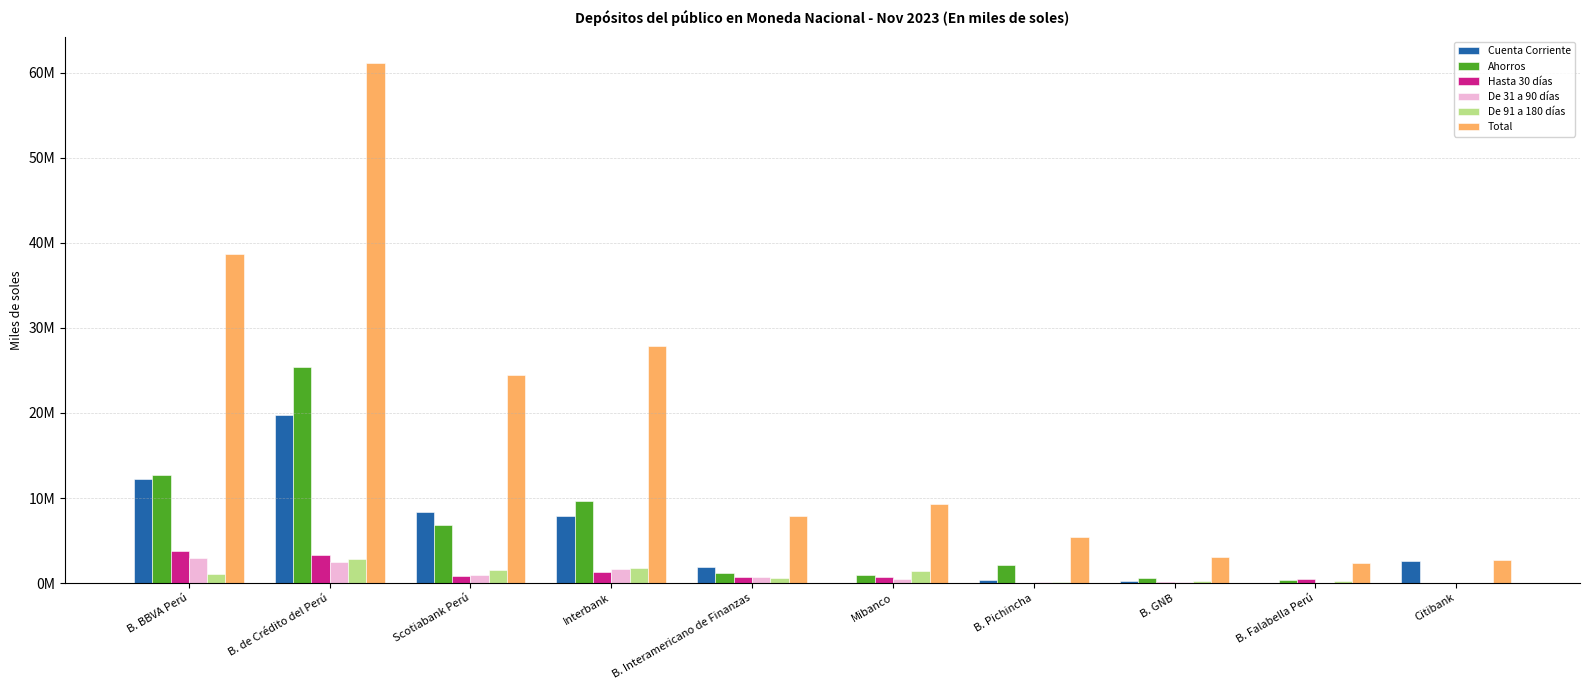

Reading left to right, extract all data points from this chart.

Cuenta Corriente: B. BBVA Perú=12195863.9	B. de Crédito del Perú=19809736.4	Scotiabank Perú=8332833.5	Interbank=7900985.2	B. Interamericano de Finanzas=1939818.2	Mibanco=15068.9	B. Pichincha=308049.0	B. GNB=239307.0	B. Falabella Perú=0.0	Citibank=2649303.2
Ahorros: B. BBVA Perú=12749705.6	B. de Crédito del Perú=25398524.2	Scotiabank Perú=6779078.3	Interbank=9602325.6	B. Interamericano de Finanzas=1167740.6	Mibanco=889092.4	B. Pichincha=2114107.6	B. GNB=537270.0	B. Falabella Perú=380726.9	Citibank=14474.1
Hasta 30 días: B. BBVA Perú=3760445.7	B. de Crédito del Perú=3328067.0	Scotiabank Perú=872806.1	Interbank=1342733.9	B. Interamericano de Finanzas=767776.2	Mibanco=684501.6	B. Pichincha=19942.5	B. GNB=78707.9	B. Falabella Perú=513157.6	Citibank=5109.4
De 31 a 90 días: B. BBVA Perú=2992923.3	B. de Crédito del Perú=2516472.1	Scotiabank Perú=924080.7	Interbank=1677061.1	B. Interamericano de Finanzas=701290.4	Mibanco=464729.2	B. Pichincha=97814.6	B. GNB=87972.6	B. Falabella Perú=38455.3	Citibank=6444.0
De 91 a 180 días: B. BBVA Perú=1088050.2	B. de Crédito del Perú=2872698.2	Scotiabank Perú=1545752.0	Interbank=1801589.2	B. Interamericano de Finanzas=549433.0	Mibanco=1384617.7	B. Pichincha=134345.5	B. GNB=223130.4	B. Falabella Perú=225944.7	Citibank=0.0
Total: B. BBVA Perú=38647658.3	B. de Crédito del Perú=61165903.7	Scotiabank Perú=24479852.4	Interbank=27850799.9	B. Interamericano de Finanzas=7914023.3	Mibanco=9265356.4	B. Pichincha=5380741.0	B. GNB=3039603.5	B. Falabella Perú=2356708.9	Citibank=2675330.8